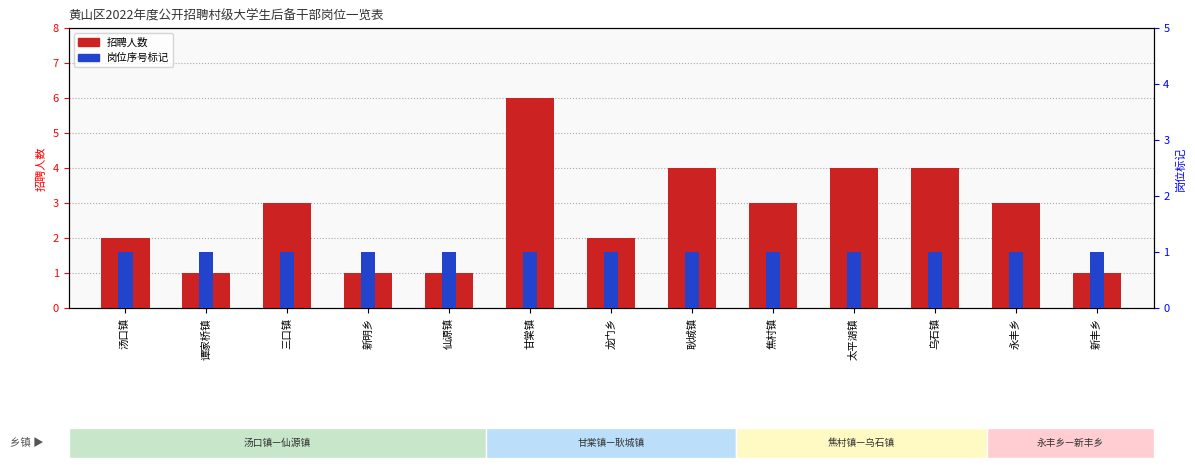

List the series in order of their peak value, lowest first.

岗位代码偏移, 招聘人数